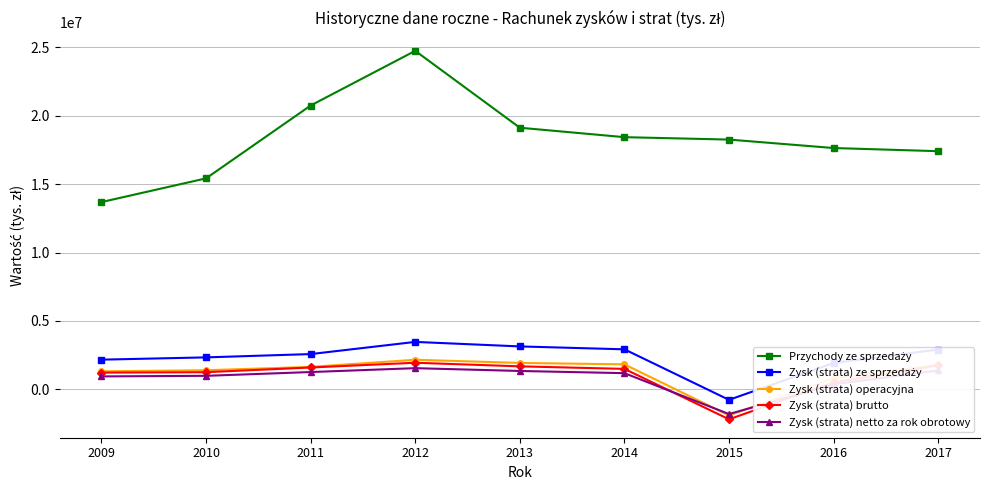

The Zysk (strata) operacyjna series shows 801522 at 2016. True or false?

True